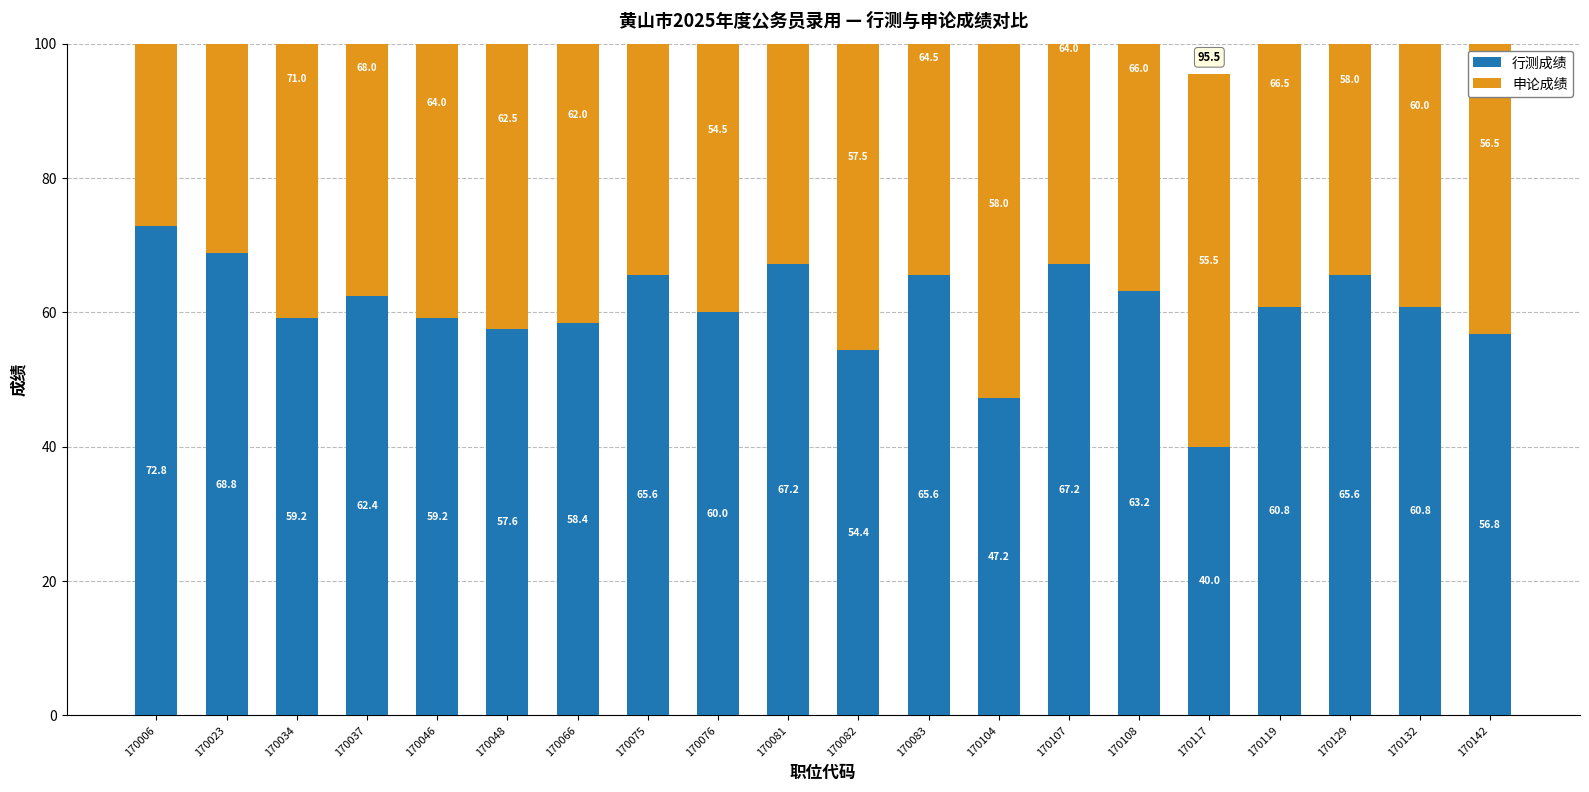

Is the value of 申论成绩 at 170104 greater than the value of 行测成绩 at 170142?

Yes